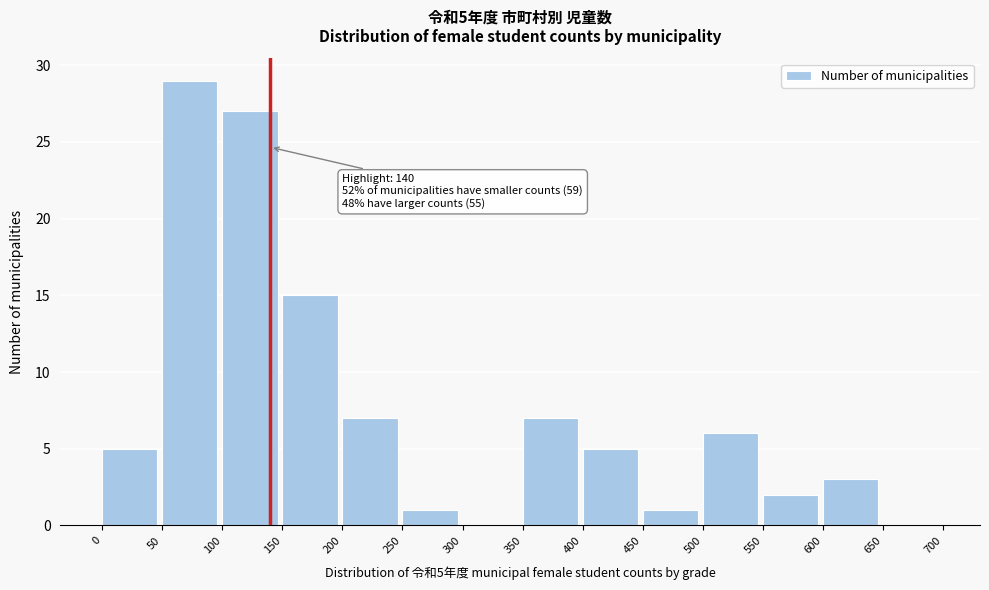

Which range on the x-axis has the tallest bar?

50 to 100